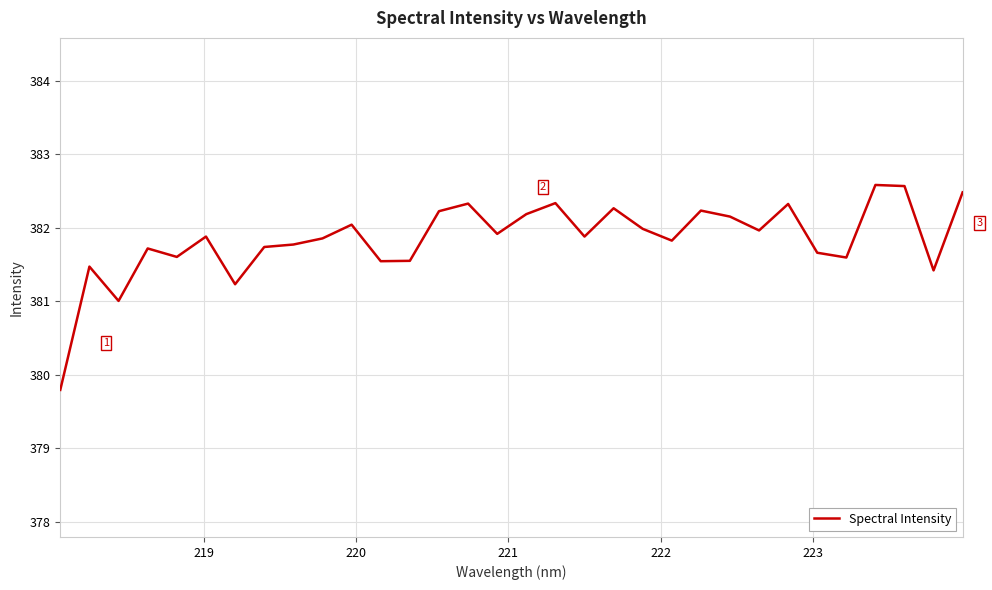

What is the maximum value shown in the chart?

382.6